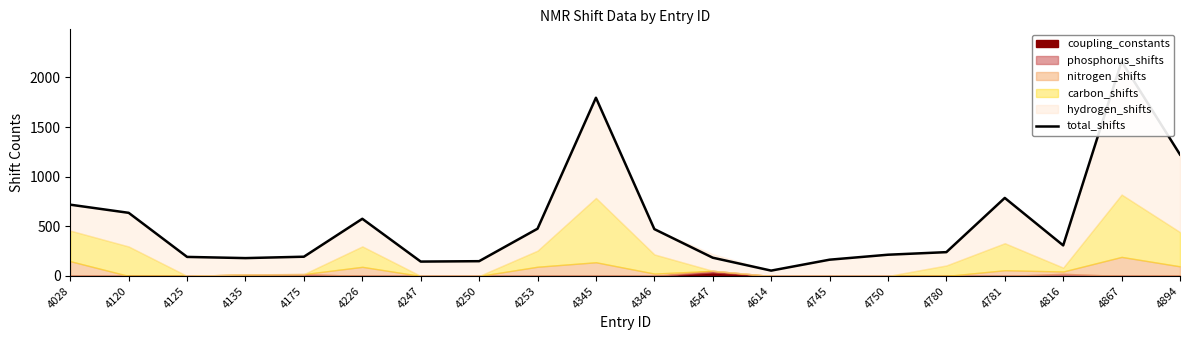

What is the value of the 6th point from the left?

576